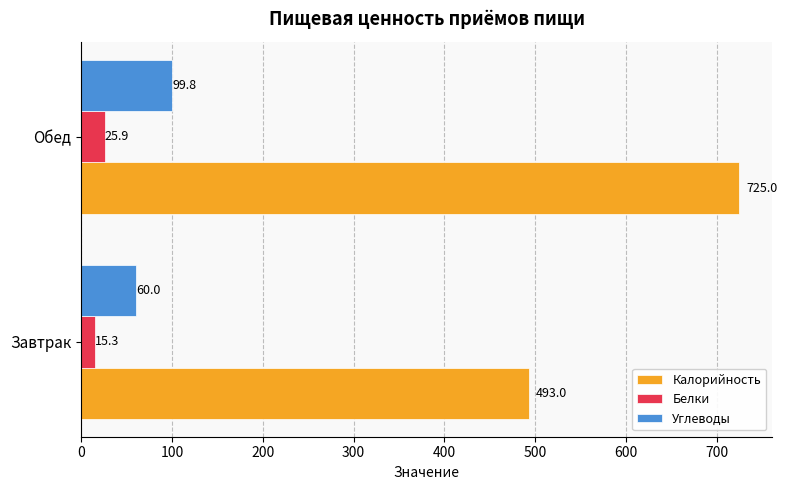

Is the value of Калорийность at Завтрак greater than the value of Углеводы at Завтрак?

Yes